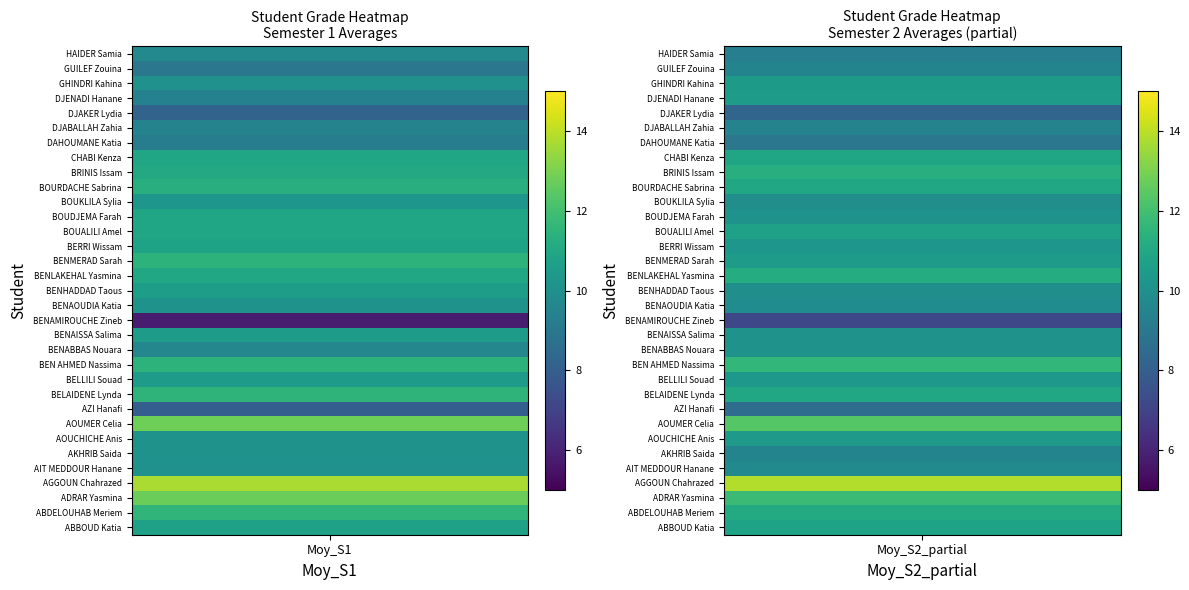

What is the greatest value displayed?

13.8